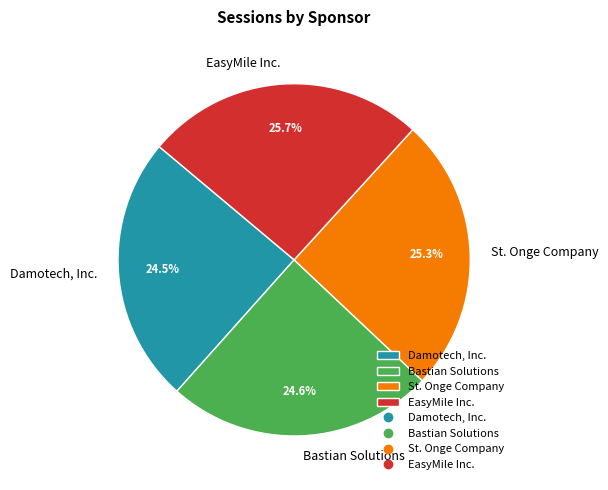

Does Bastian Solutions represent more than half of the total?

No